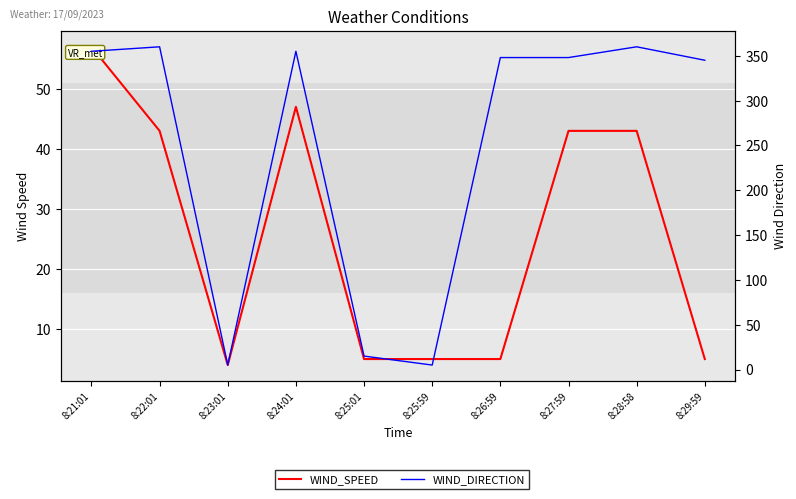

True or false: WIND_DIRECTION and WIND_SPEED cross at least once.

False